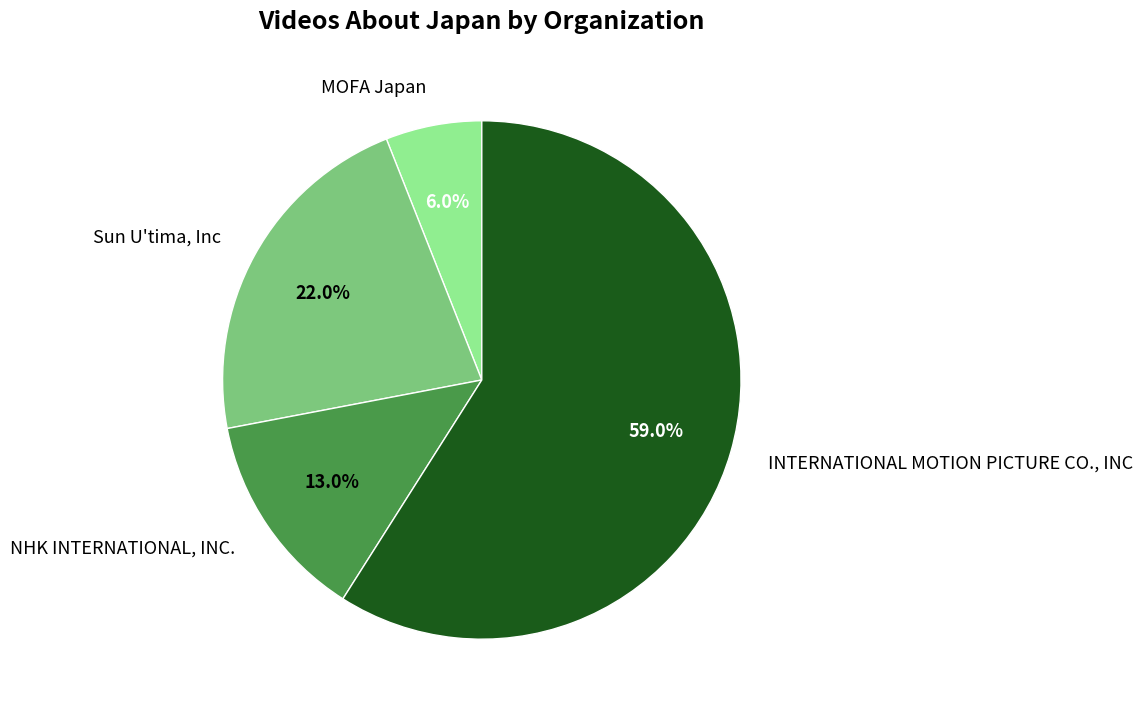

Is it true that INTERNATIONAL MOTION PICTURE CO., INC is 68% of the pie?

False